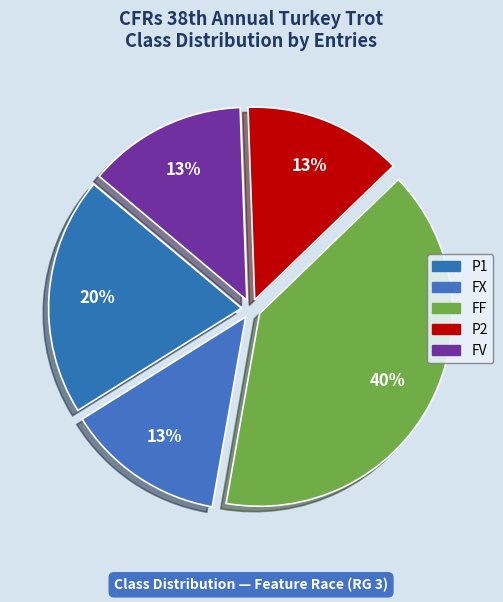

What percentage is the FX slice, to the nearest percent?

13%